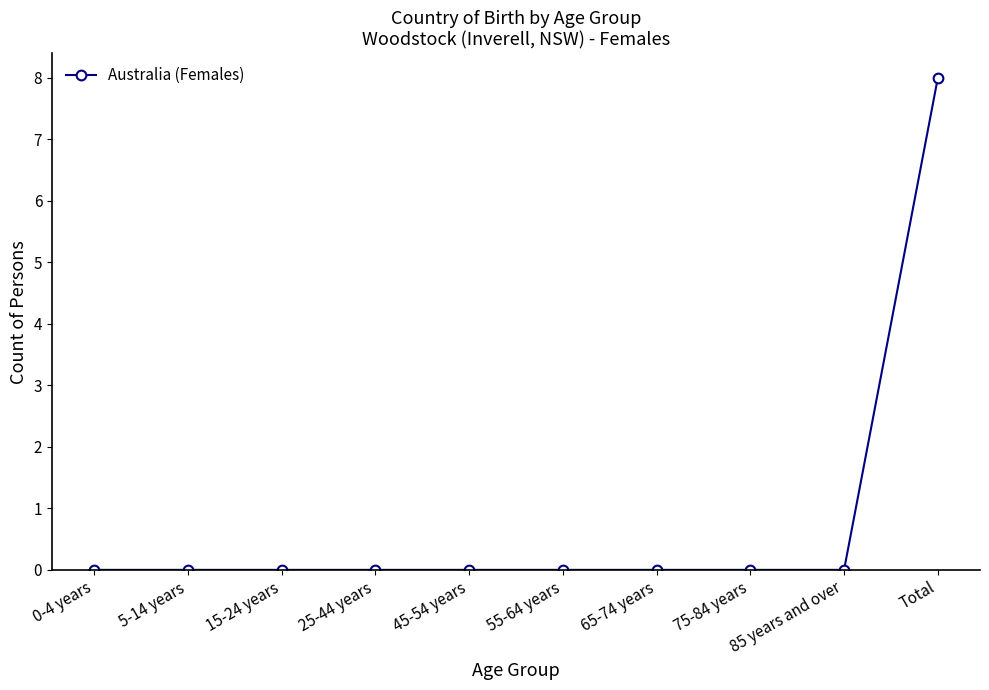

How many values are between 0 and 1?

9